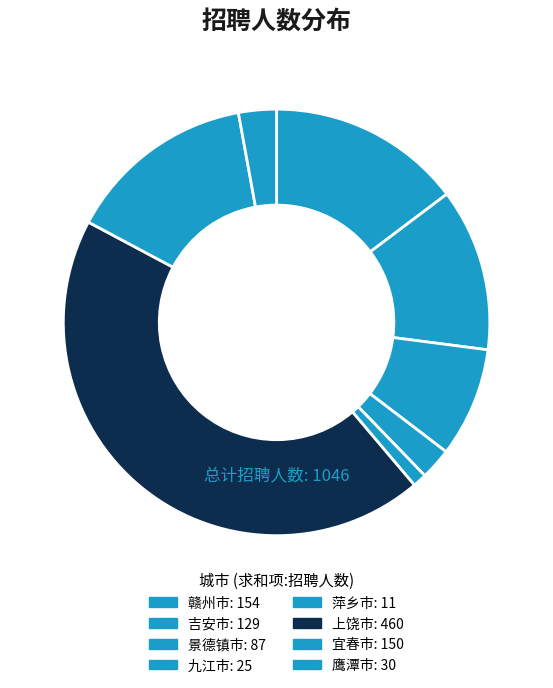

What is the largest slice in the pie chart?

上饶市